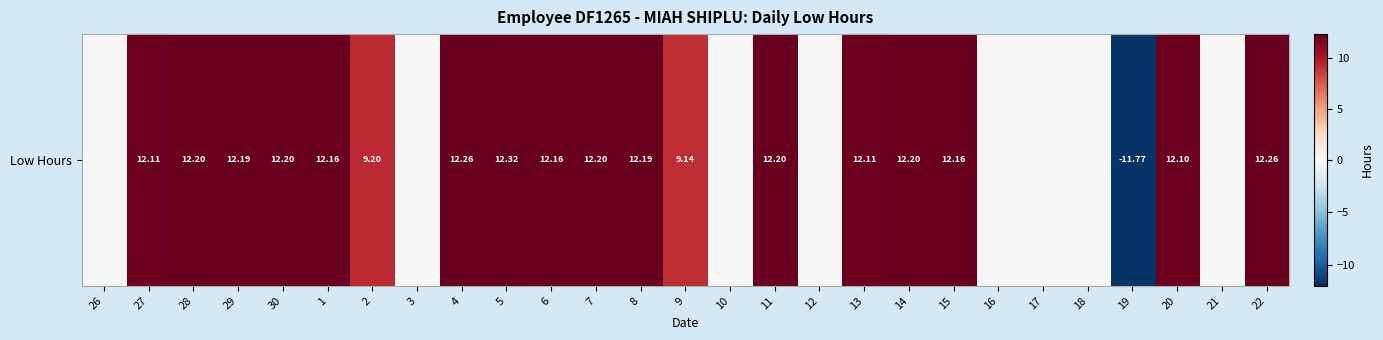

What is the sum of the values at 1 and 4?

24.4